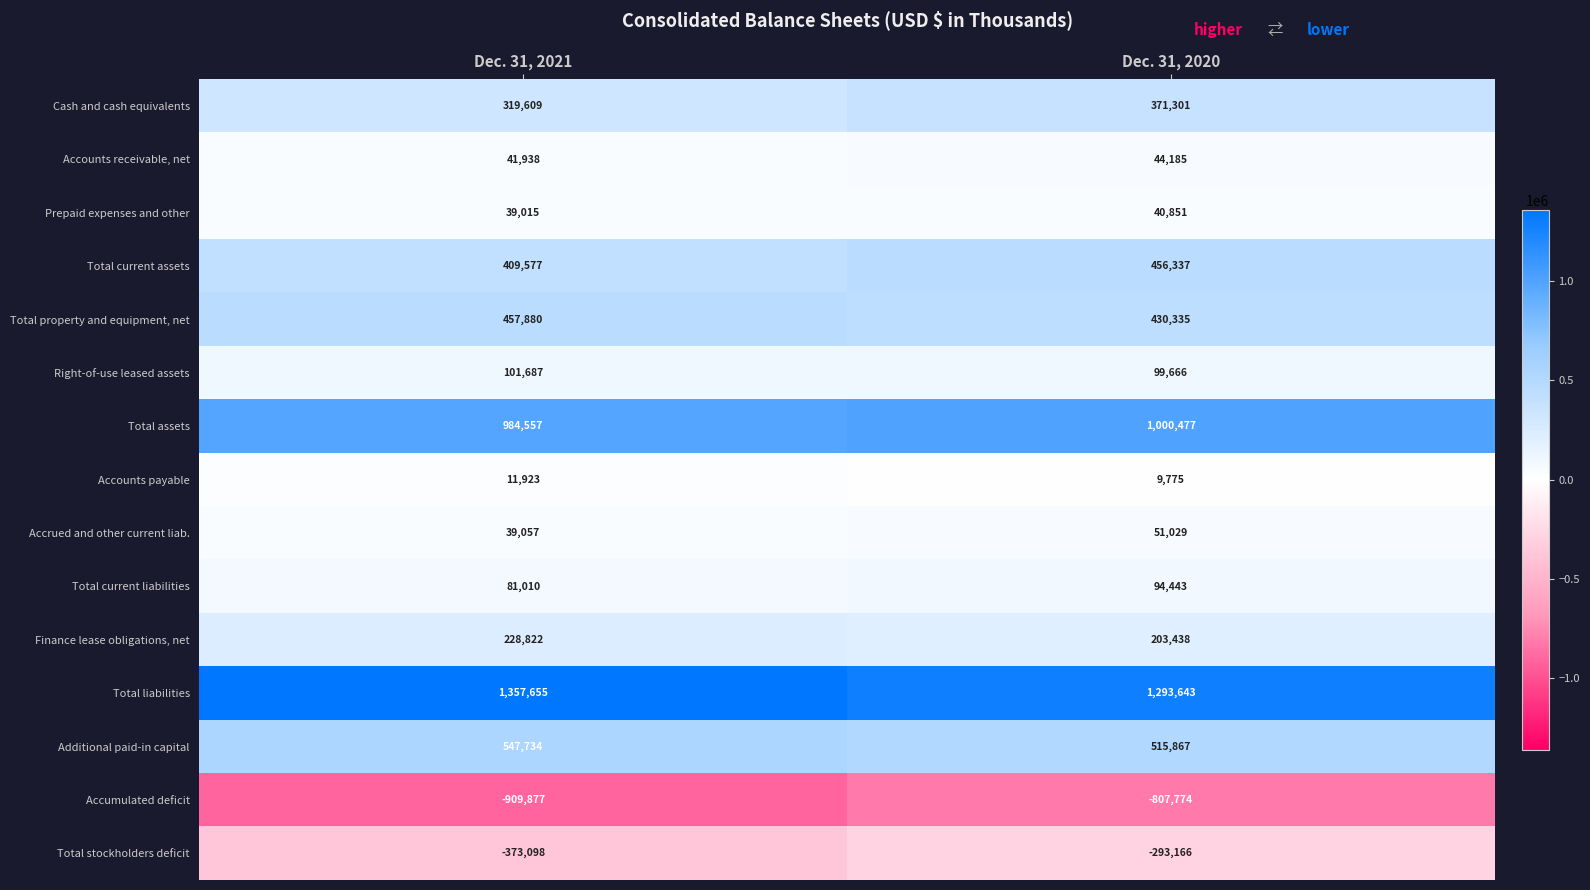

True or false: Total stockholders deficit has a value of -486004 at Dec. 31, 2020.

False